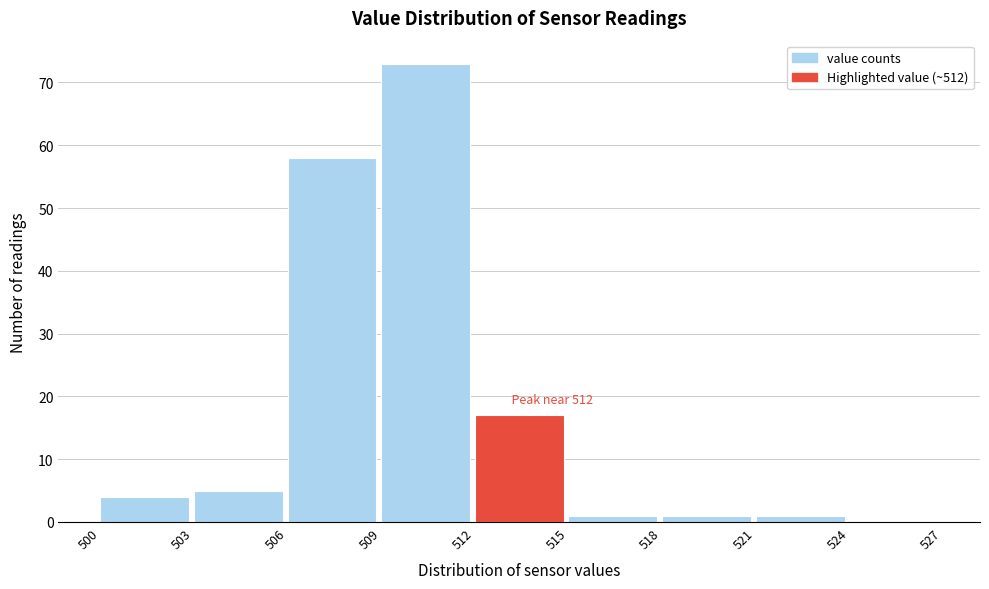

Which range on the x-axis has the tallest bar?

509 to 512